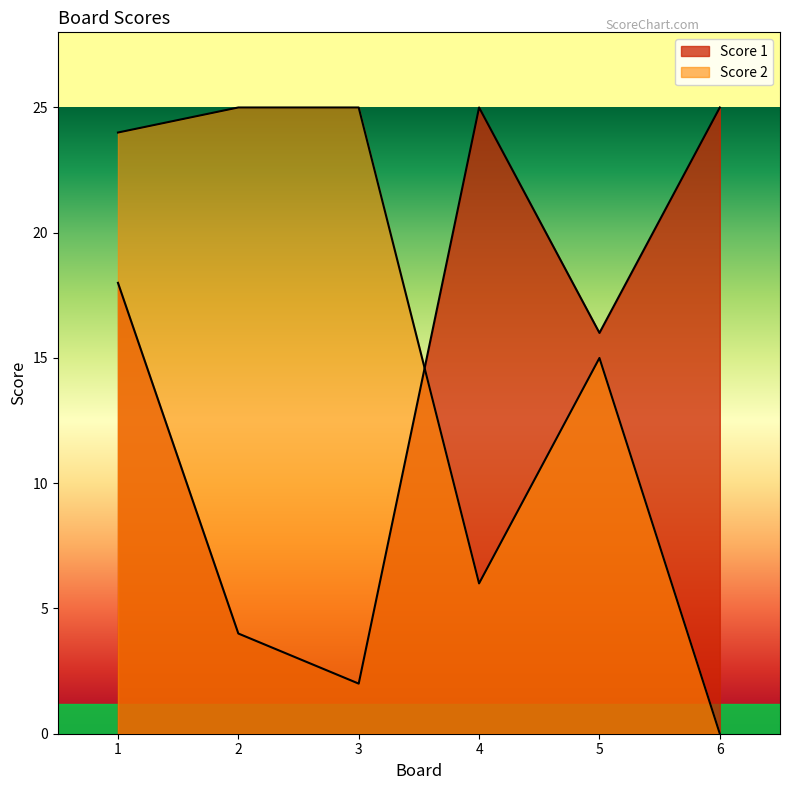

Which series has the widest spread of values?

Score 2